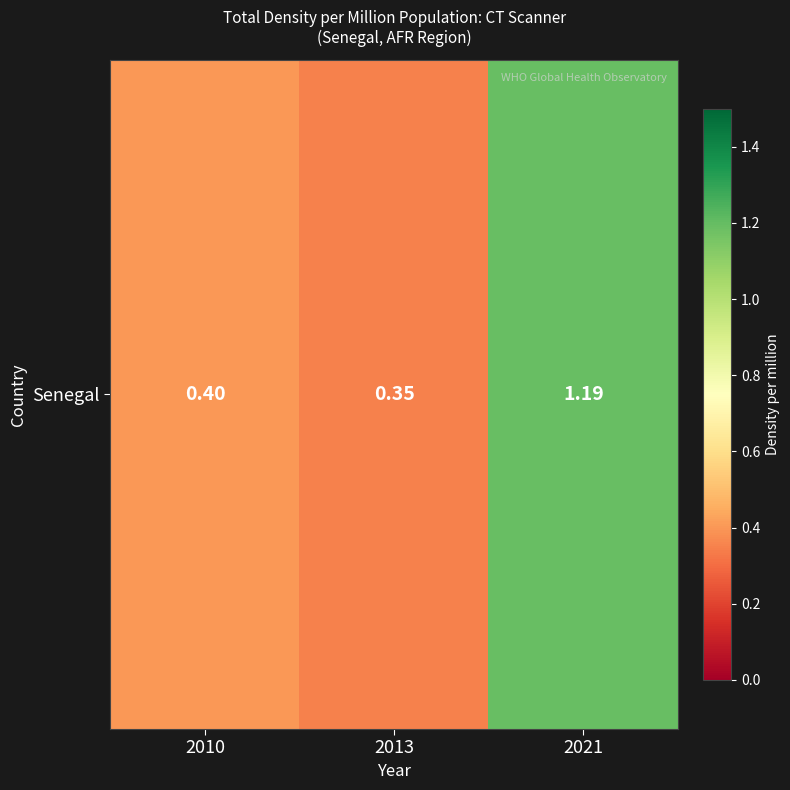

Rank the categories by value from highest to lowest.

2021, 2010, 2013